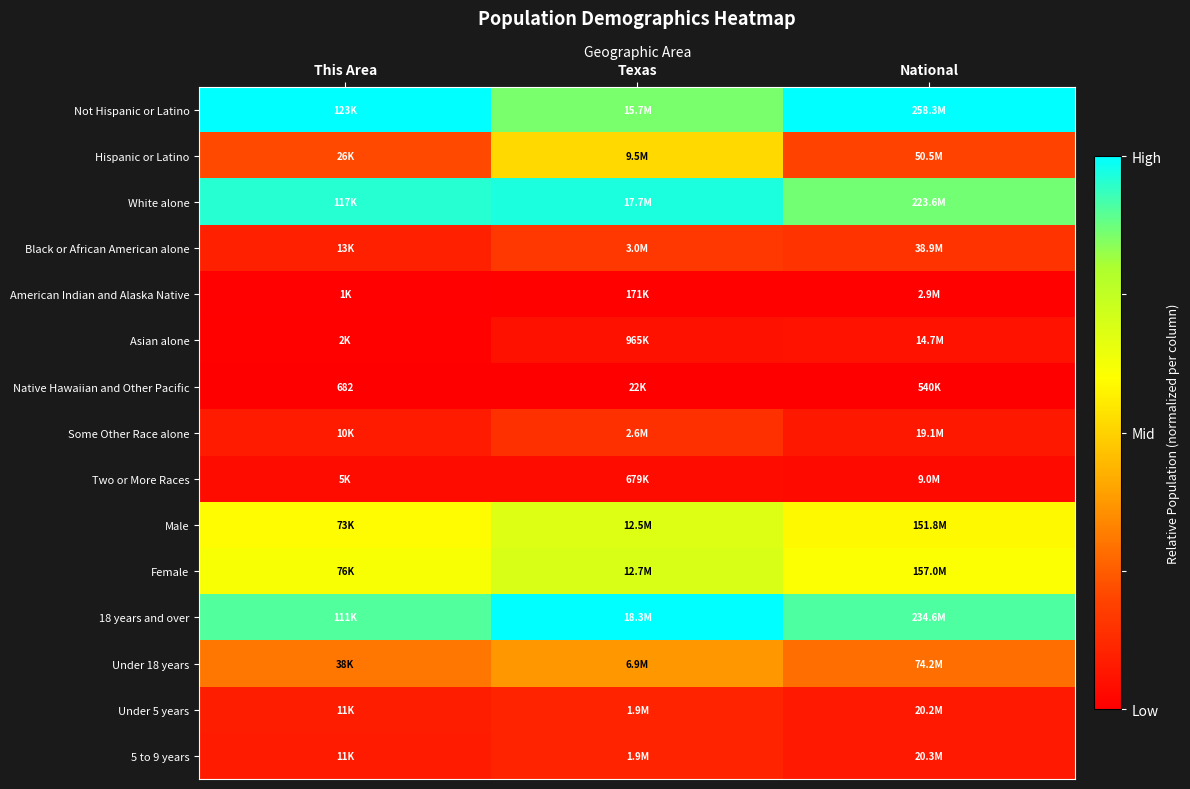

Rank the series by their maximum value, from lowest to highest.

Native Hawaiian and Other Pacific, American Indian and Alaska Native, Two or More Races, Asian alone, 5 to 9 years, Under 5 years, Some Other Race alone, Black or African American alone, Under 18 years, Hispanic or Latino, Male, Female, White alone, Not Hispanic or Latino, 18 years and over